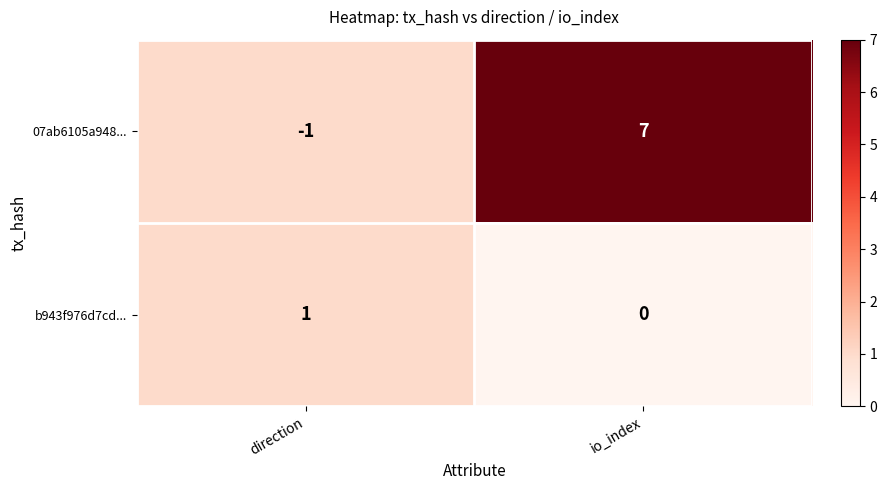

Which label corresponds to the smallest value in the chart?

direction